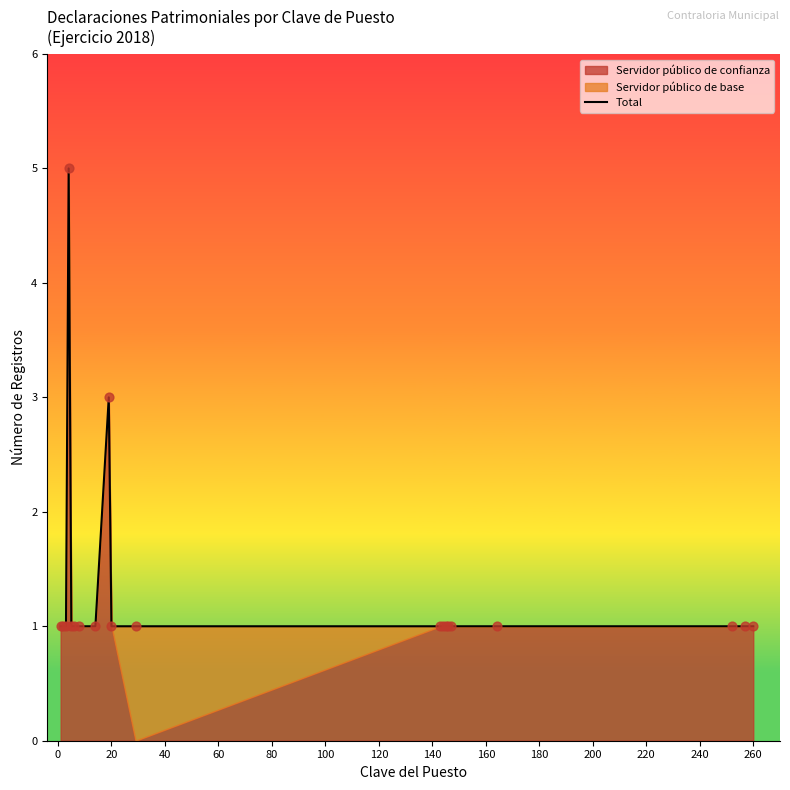

The Total series shows 1 at 20. True or false?

True